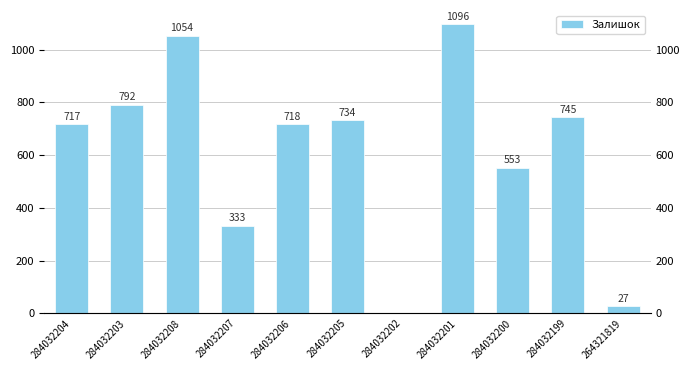

What is the approximate value at 284032206, to the nearest 50?

700